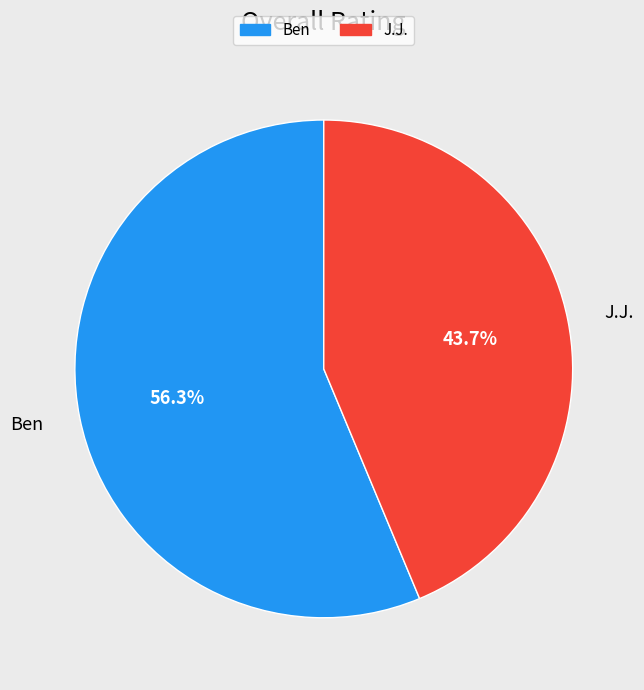

What is the ratio of the value at J.J. to the value at Ben?

0.8